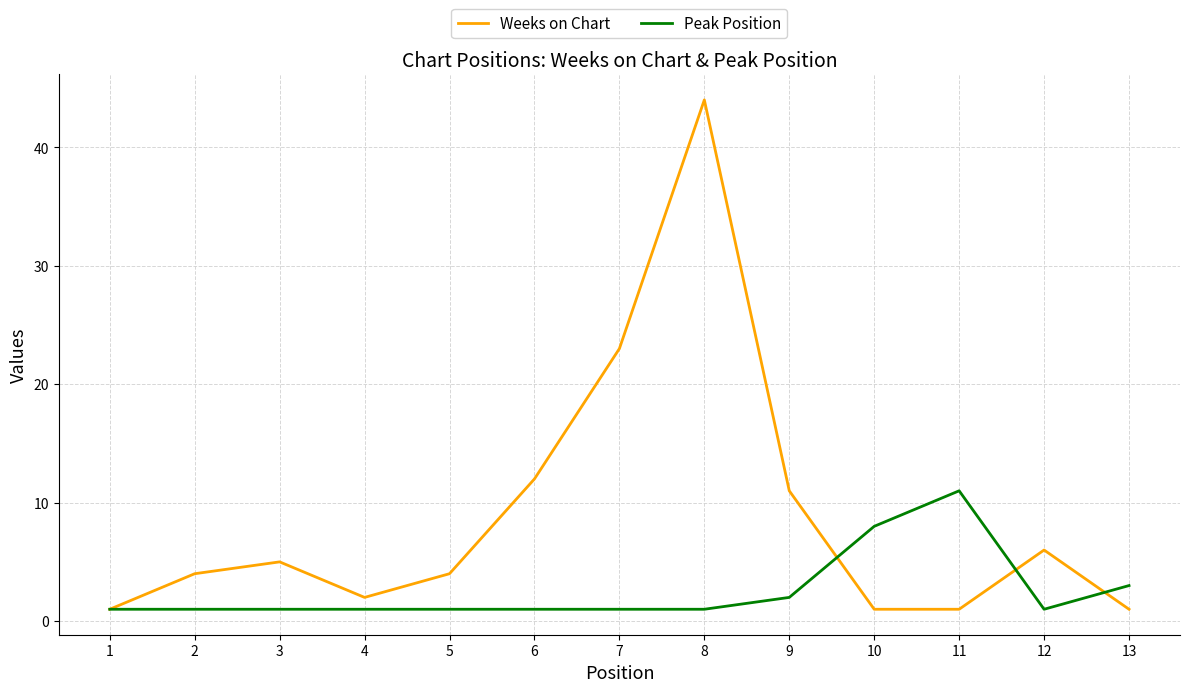

Reading right to left, what are all the values shown in this chart?

Weeks on Chart: 1	6	1	1	11	44	23	12	4	2	5	4	1
Peak Position: 3	1	11	8	2	1	1	1	1	1	1	1	1